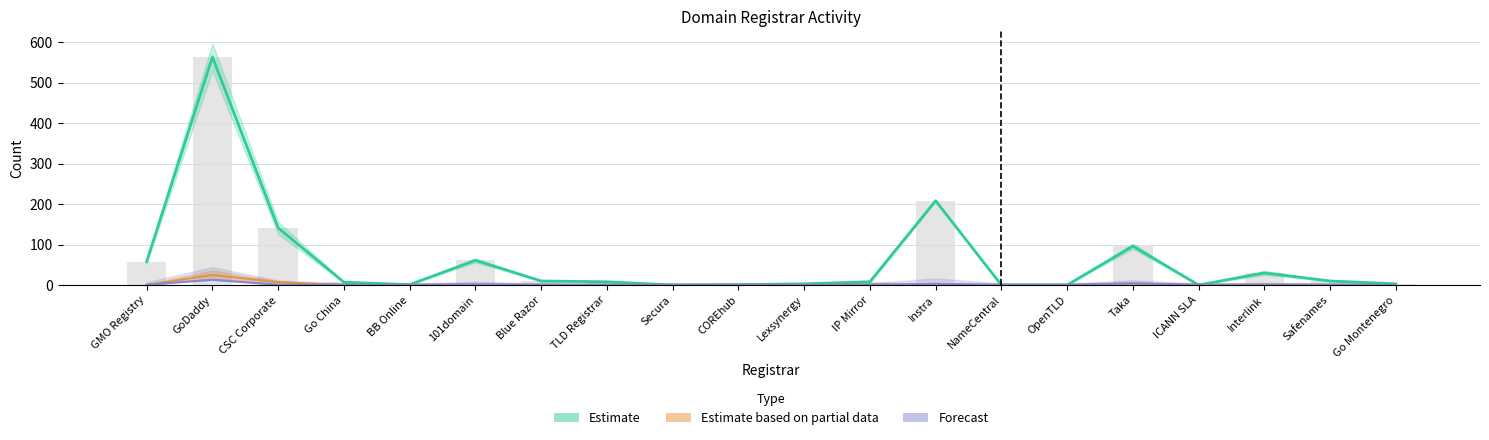

True or false: total-domains has a value of 7 at Safenames.

False